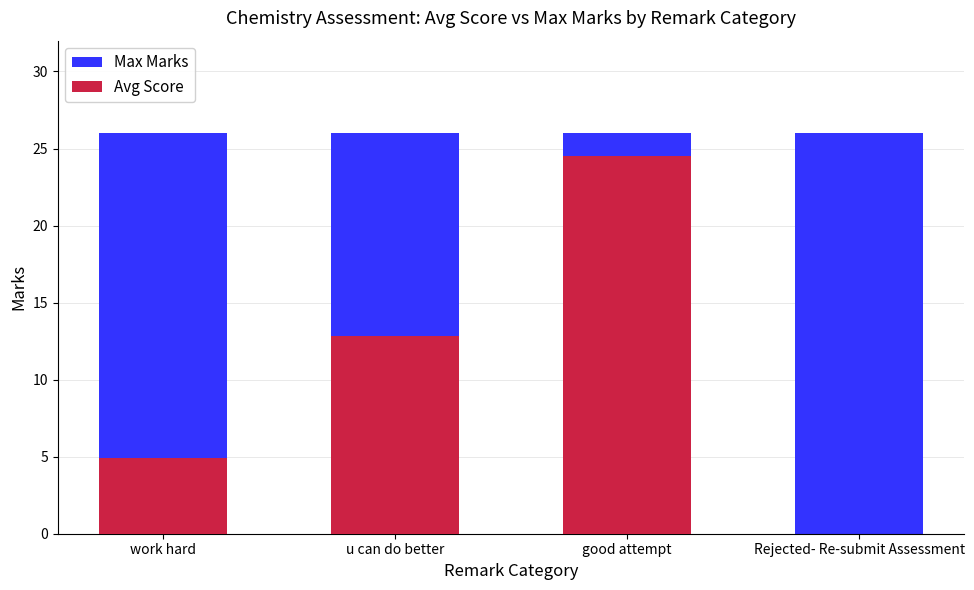

What is the difference between the second highest and minimum values in the Avg Score series?

12.8